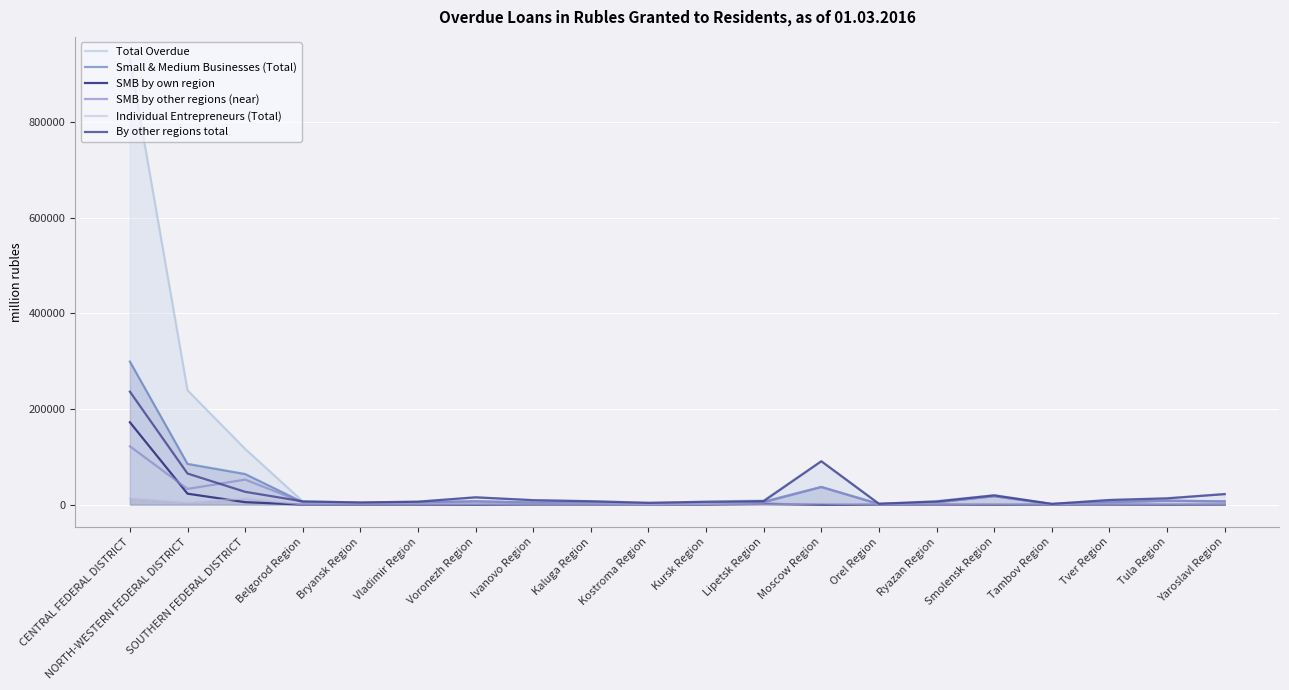

What is the label of the 2nd point from the left?

NORTH-WESTERN FEDERAL DISTRICT